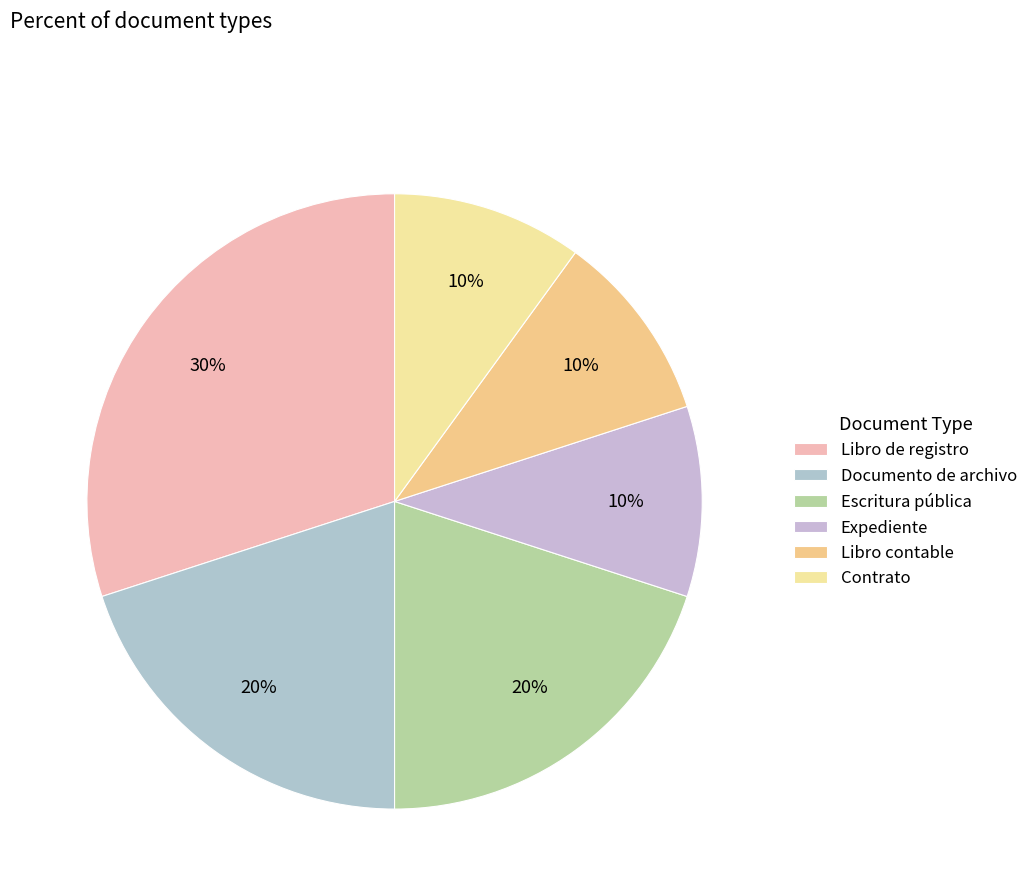

What percentage is the Expediente slice, to the nearest percent?

10%